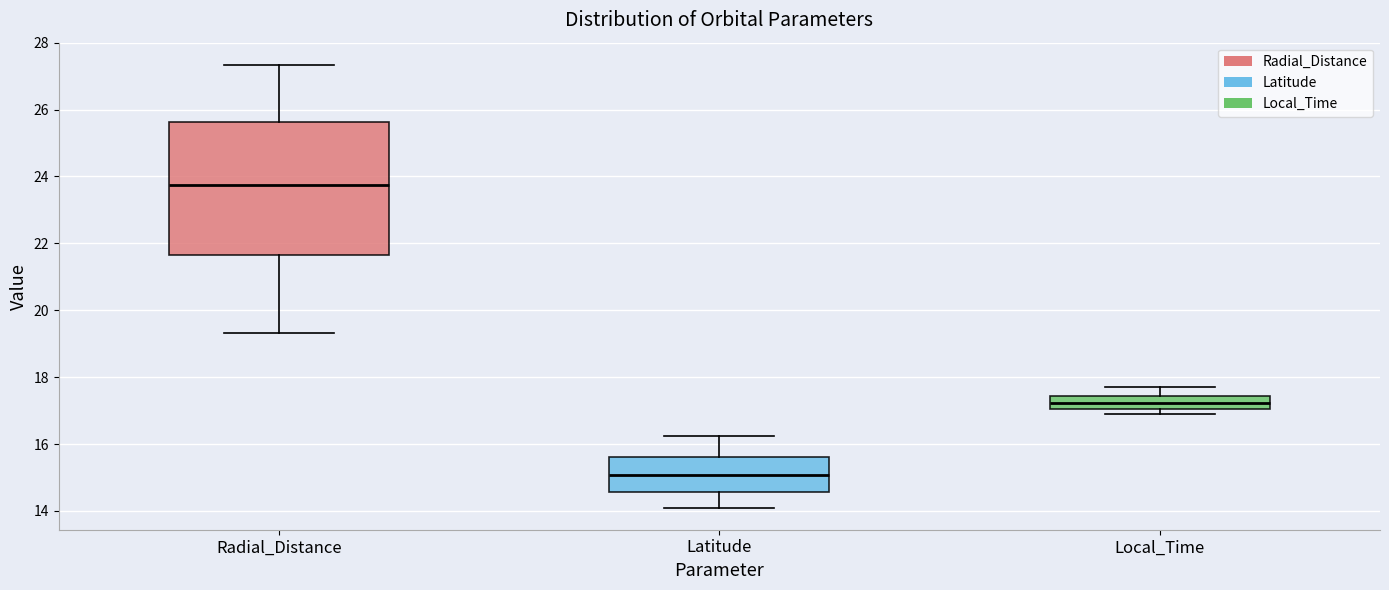

Where does the lower whisker of the box for Latitude end on the y-axis? The values are not printed on the chart, so give them approximately, as read against the axis.

14.0